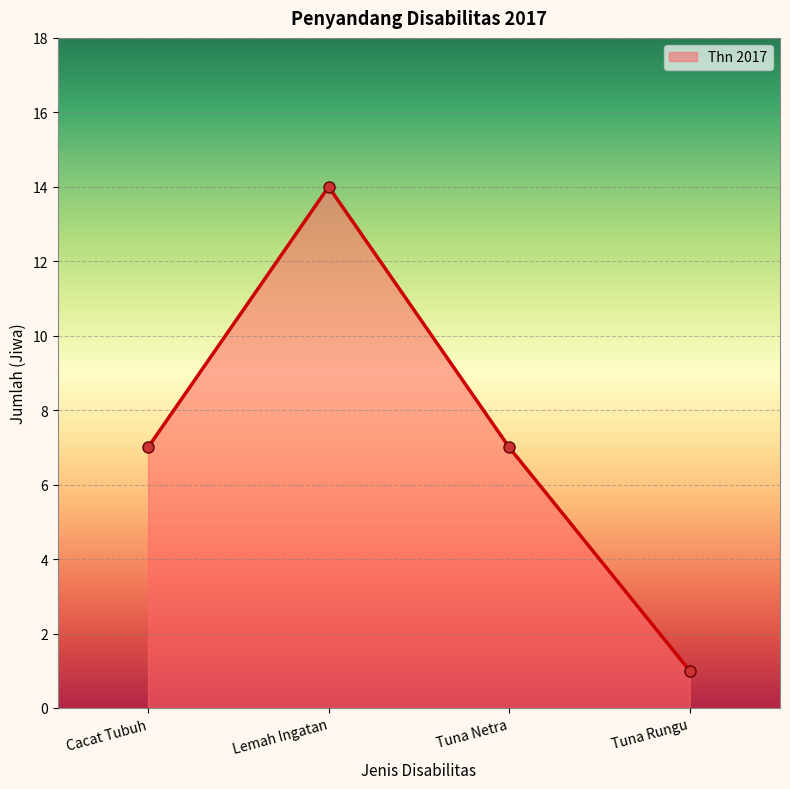

How many lines are shown in the chart?

1